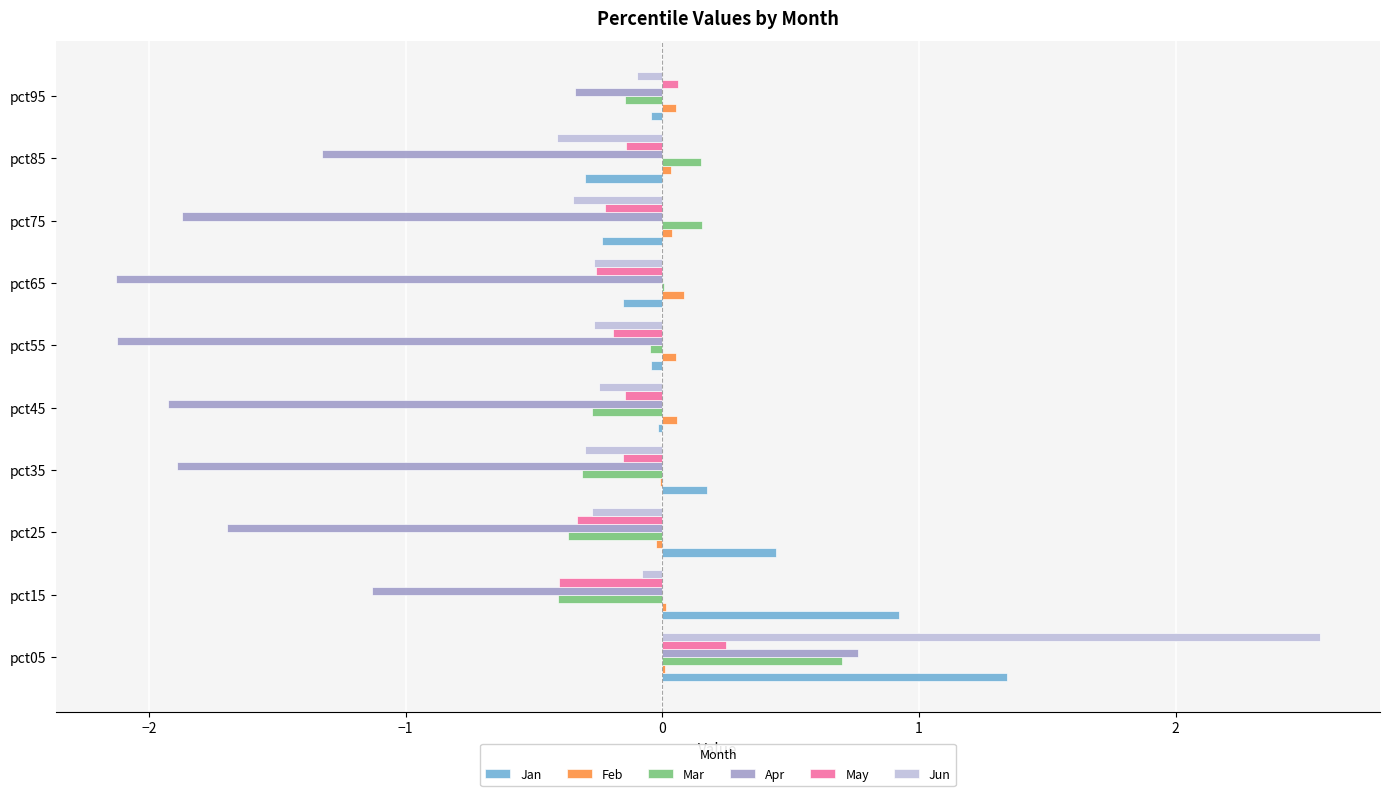

Is the value of Jun at pct25 greater than the value of Feb at pct25?

No